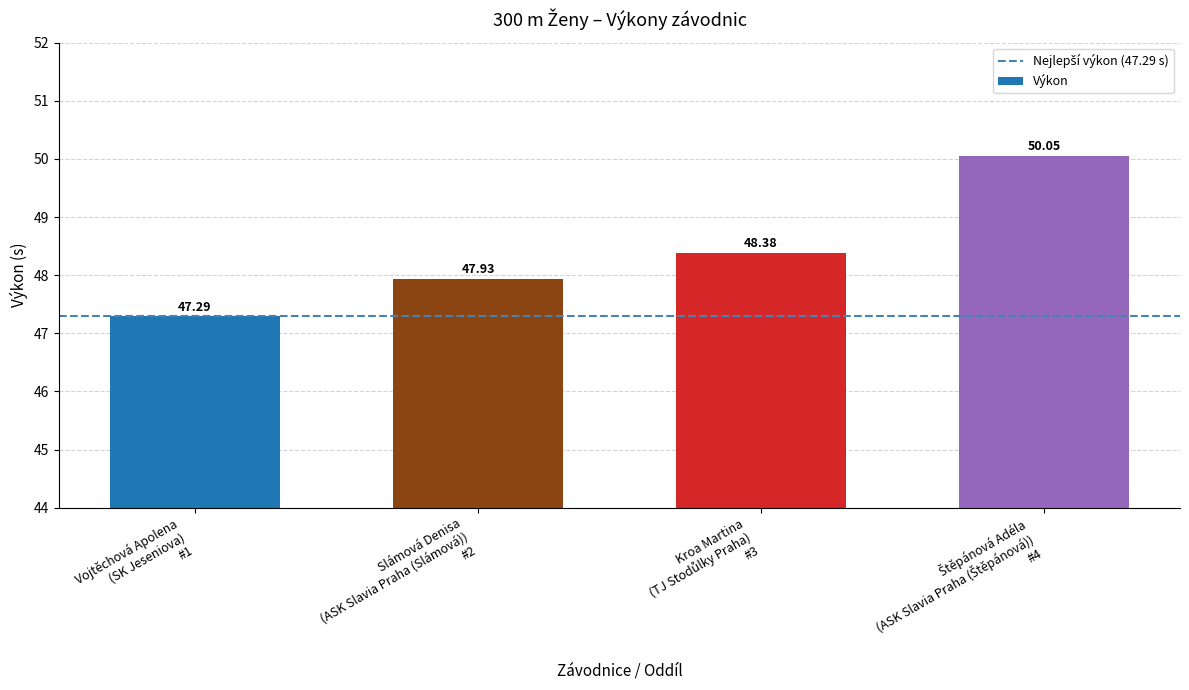

Which category has the lowest value across all series?

Vojtěchová Apolena
(SK Jeseniova)
#1